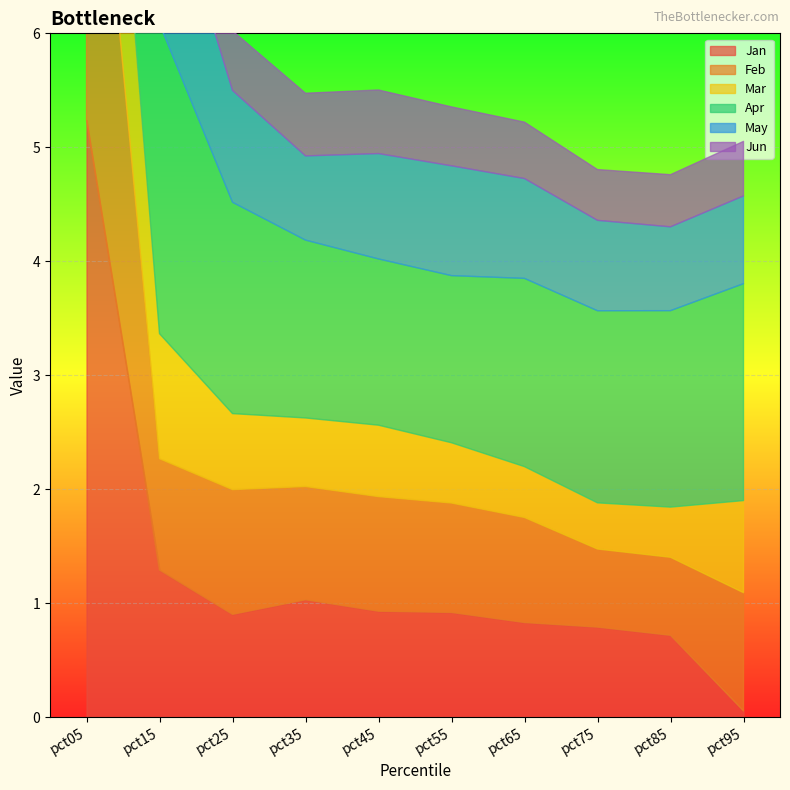

Which series ends up on top after the final intersection of Feb and May?

Feb